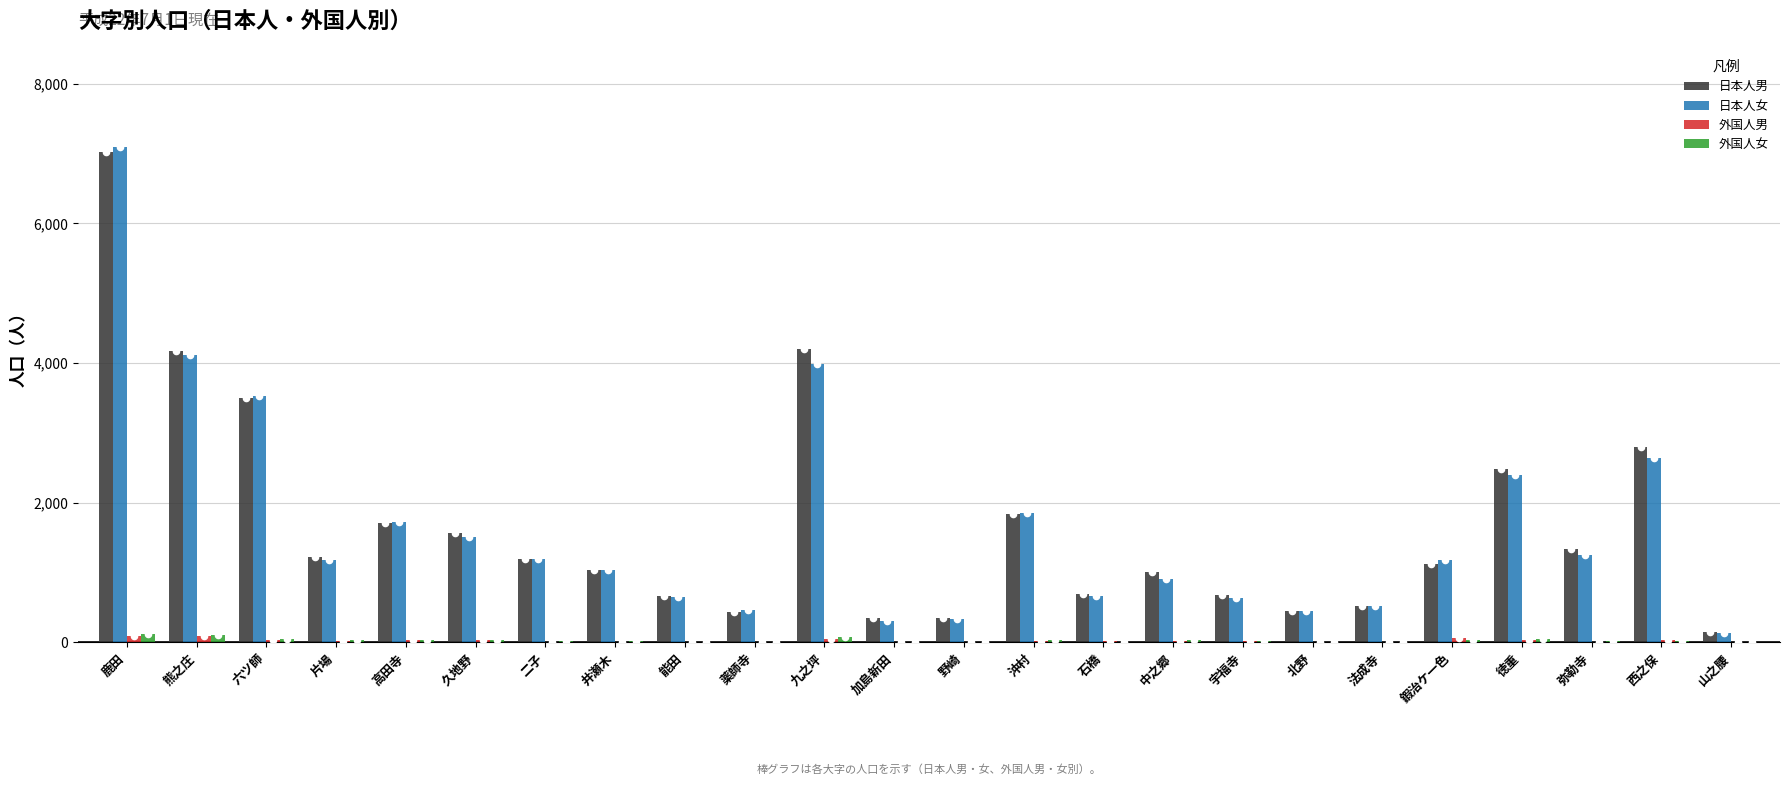

What is the total value across all series at 沖村?

3743